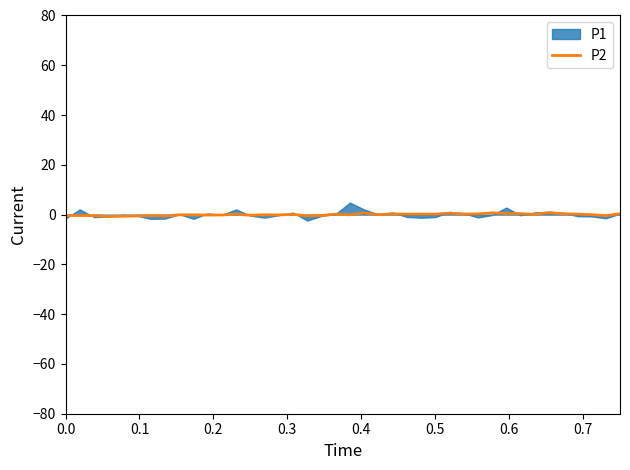

The chart shows a value of 0.5 at 39. True or false?

False